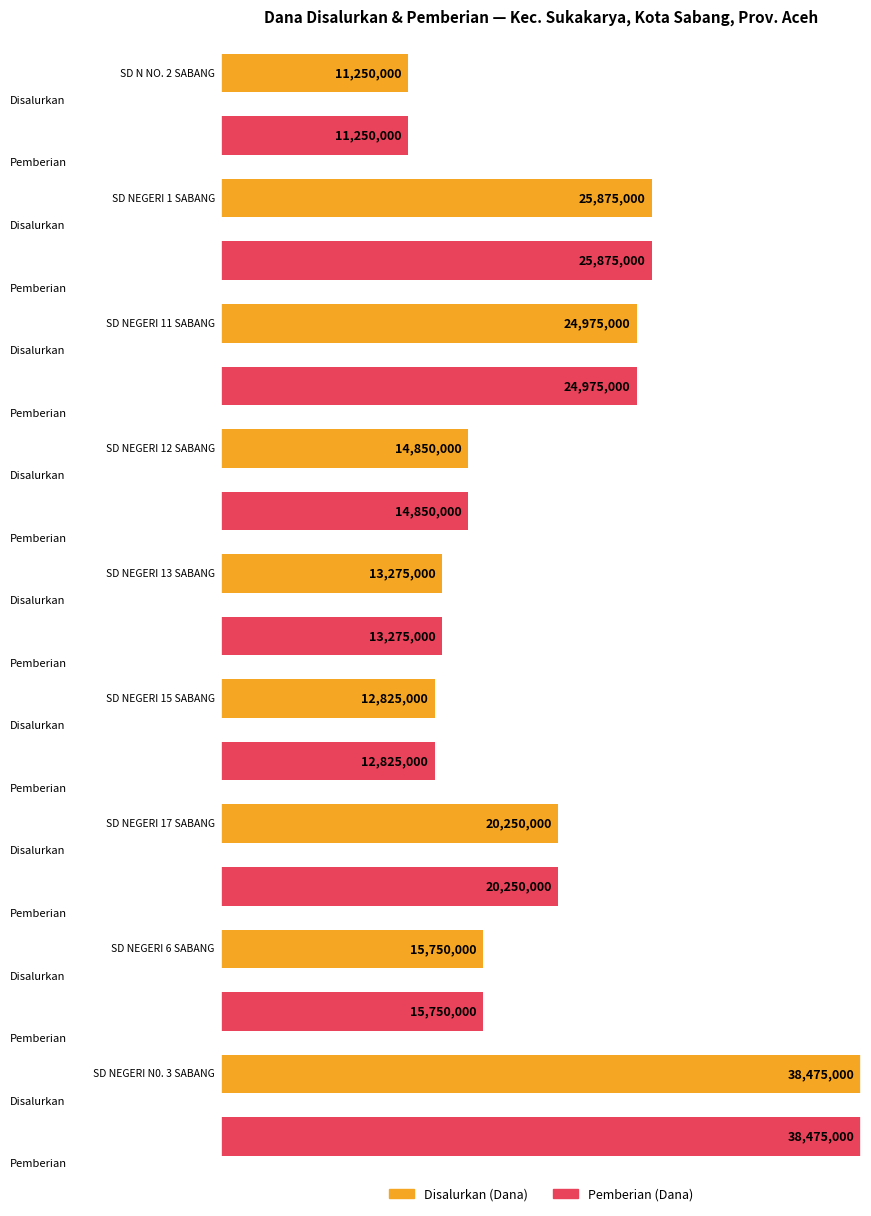

List the series in order of their peak value, lowest first.

Disalurkan (Dana), Pemberian (Dana)